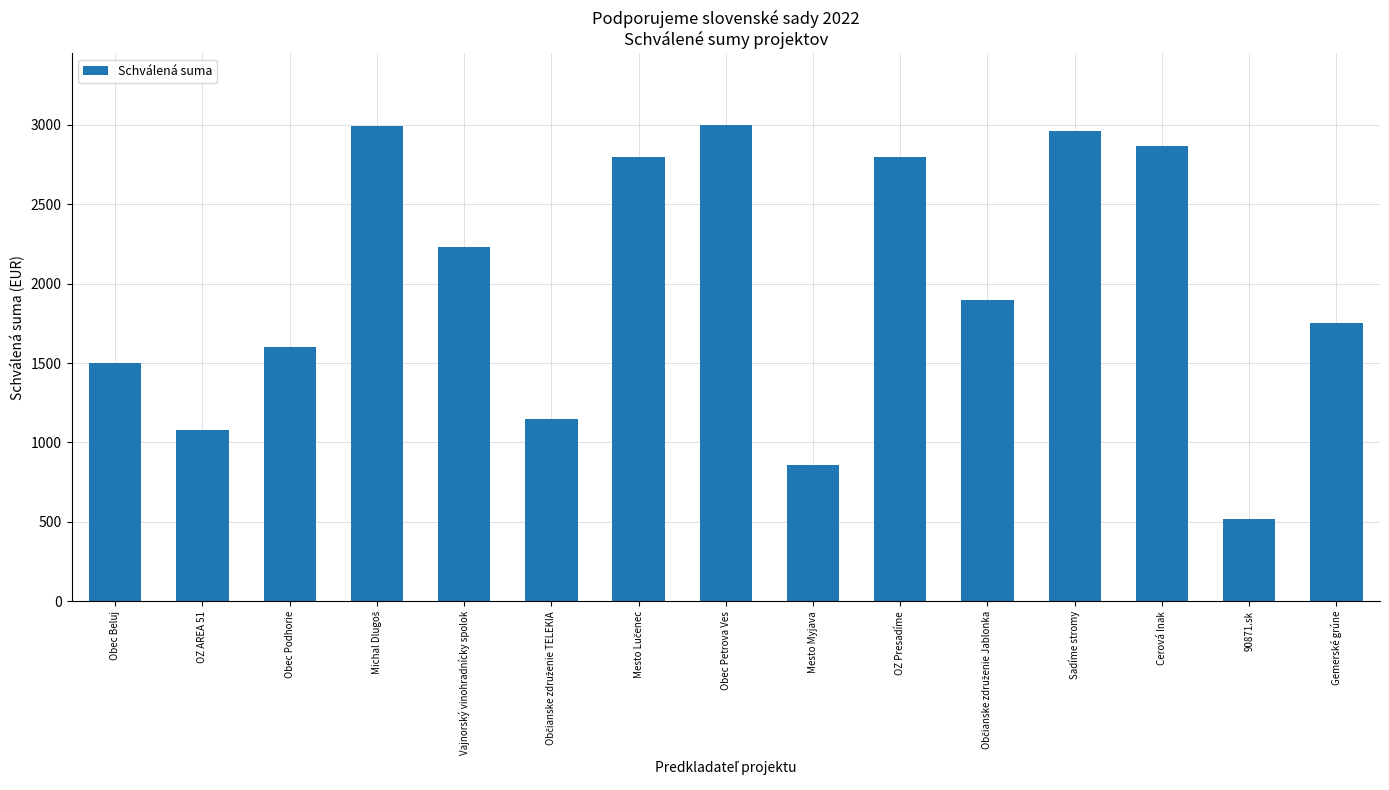

What is the sum of all values?

30000.0